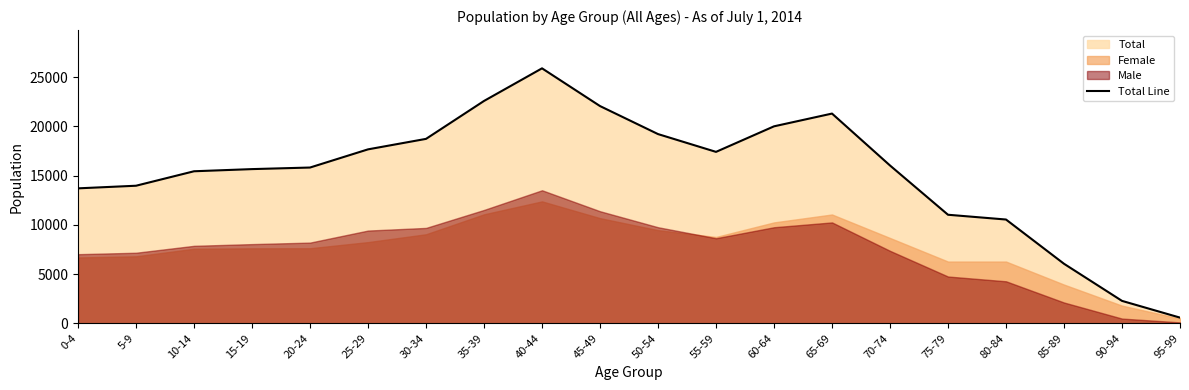

Approximately how many times larger is the value at 75-79 compared to 30-34?

0.6